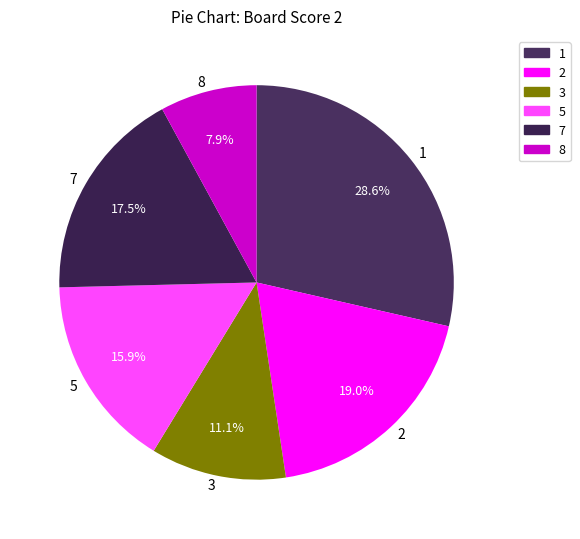

What is the largest slice in the pie chart?

1